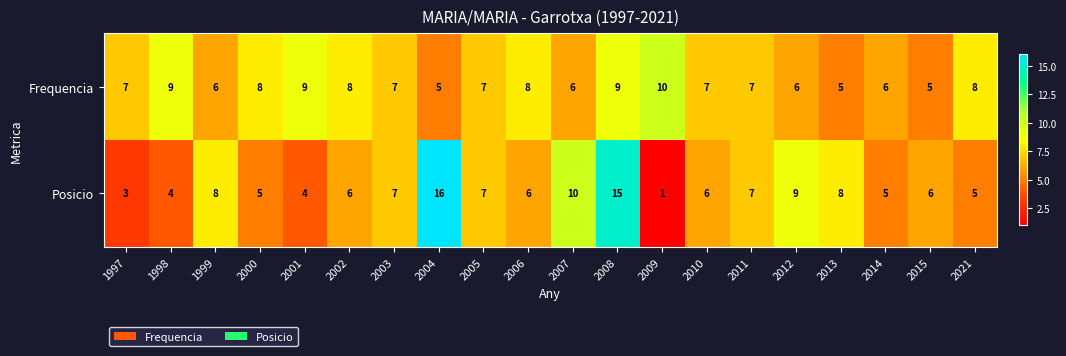

At 2001, list the series in order from largest to smallest.

Frequencia, Posicio